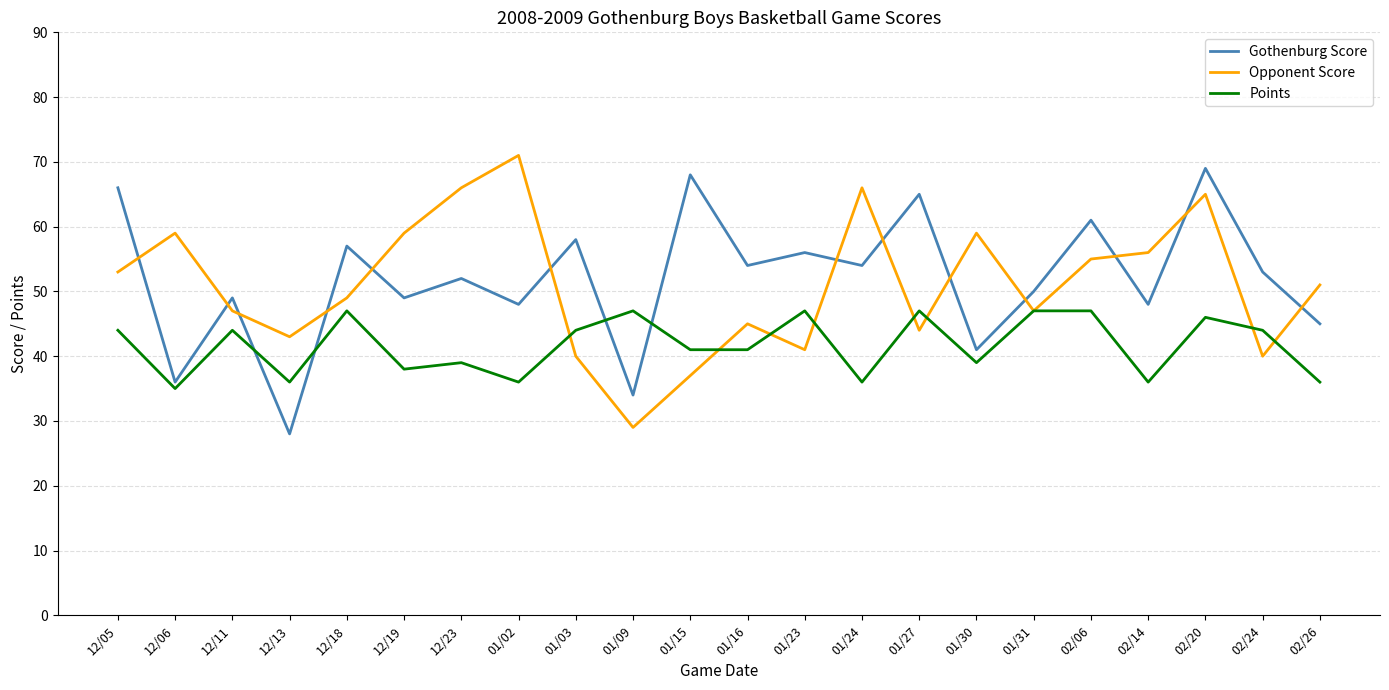

True or false: Gothenburg Score has more than 1 interior local peaks.

True